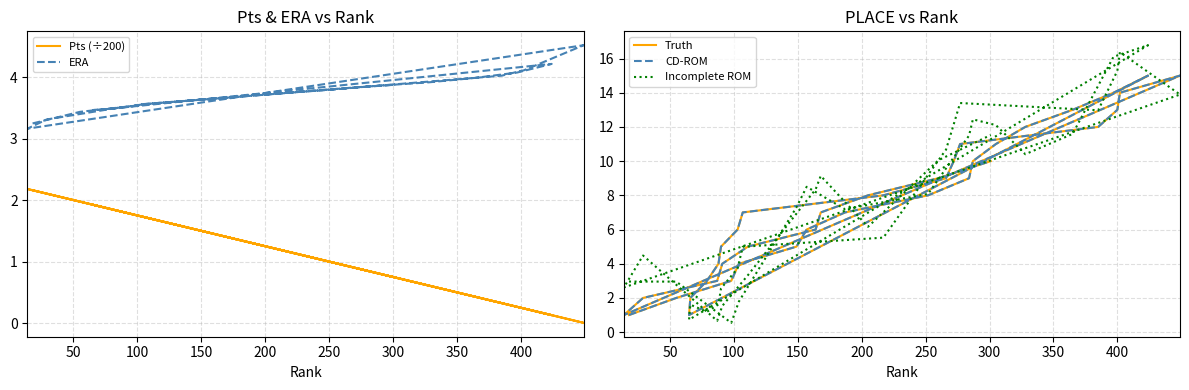

True or false: Incomplete ROM and Pts (÷200) cross at least once.

True